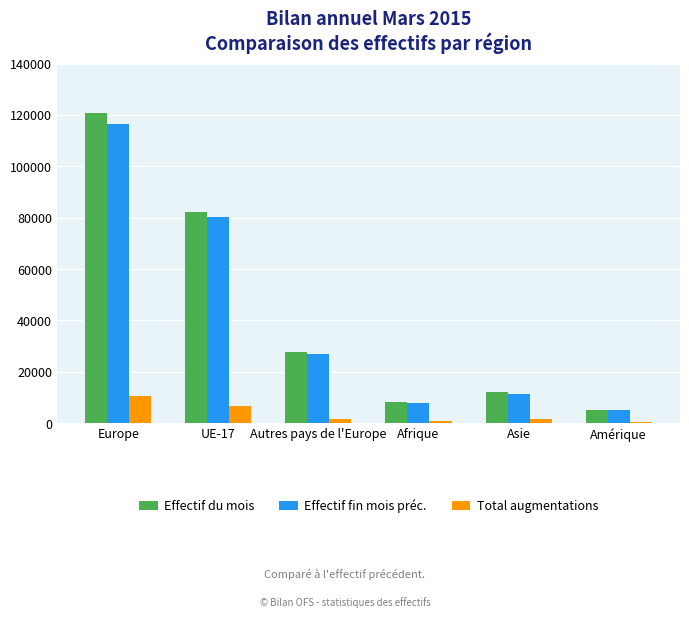

The value of Effectif fin mois préc. at Autres pays de l'Europe is 27038. True or false?

True